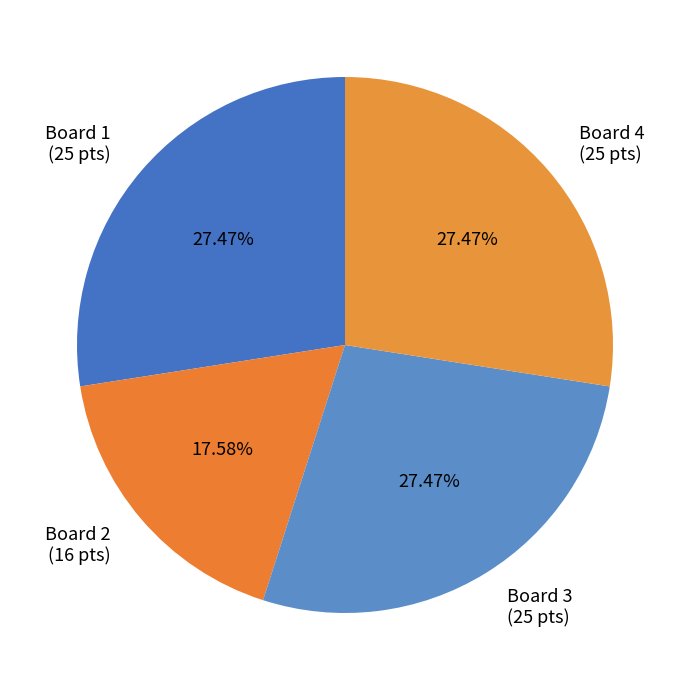

Between Board 2 (16 pts) and Board 3 (25 pts), which is larger?

Board 3 (25 pts)